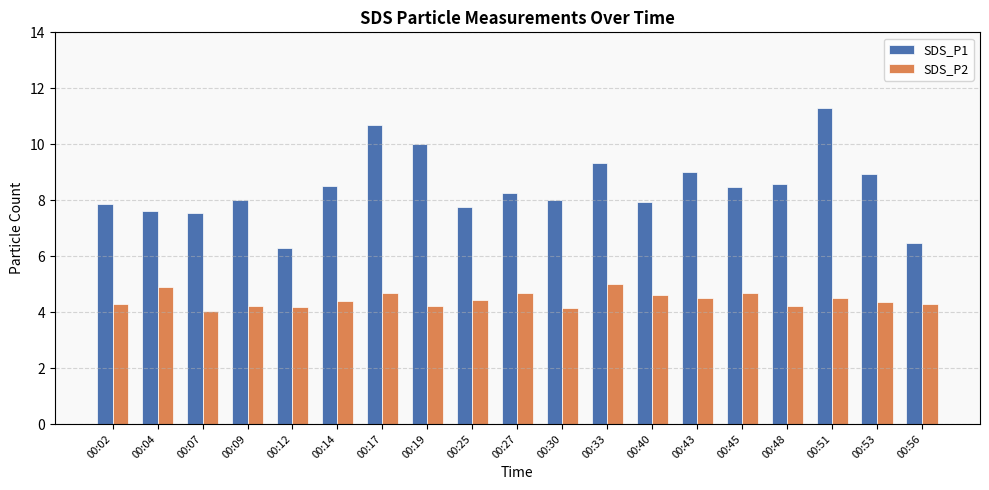

What is the difference between the maximum and minimum values in the SDS_P2 series?

1.0